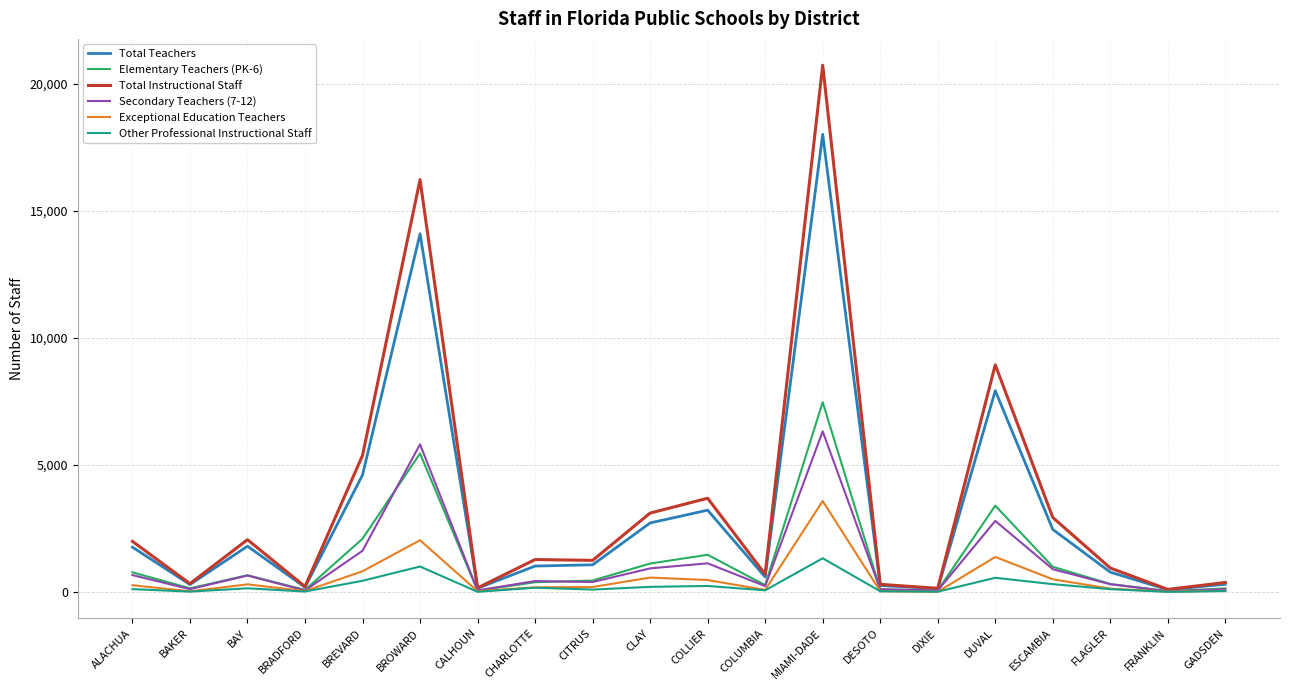

Which series has the largest range (max minus min)?

Total Instructional Staff